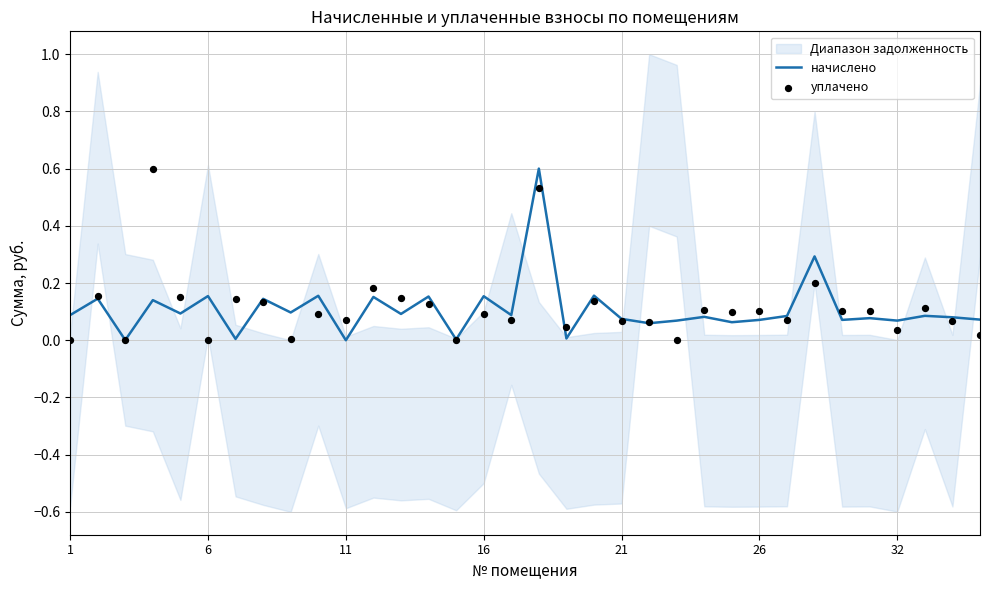

At how many categories does at least one series exceed 0?

34